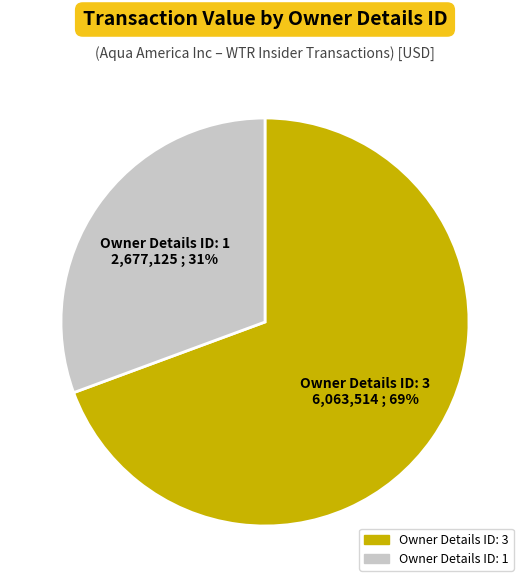

To the nearest percent, what is the average slice percentage?

50%